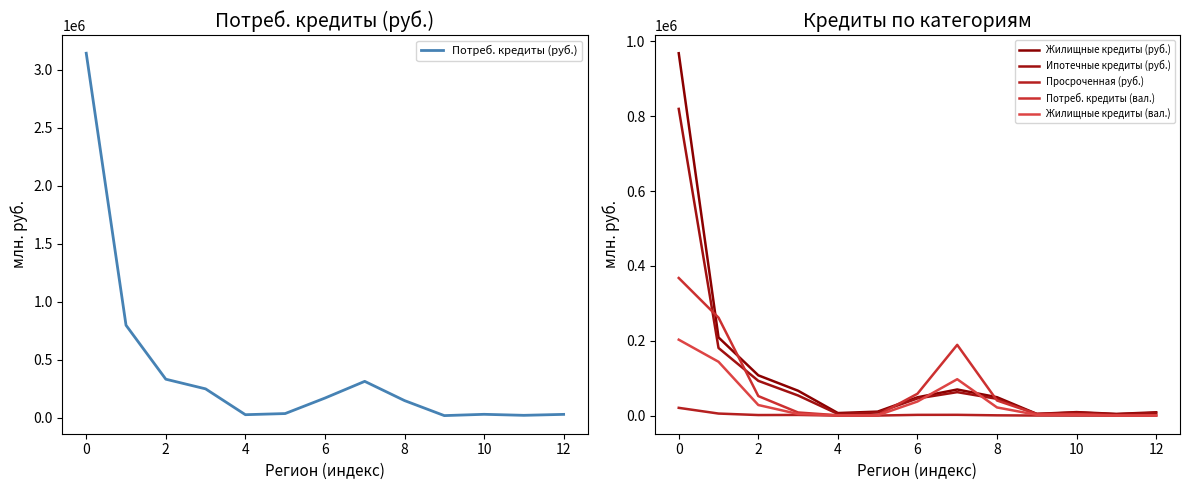

What value does the Потреб. кредиты (вал.) series have at 9?

4302